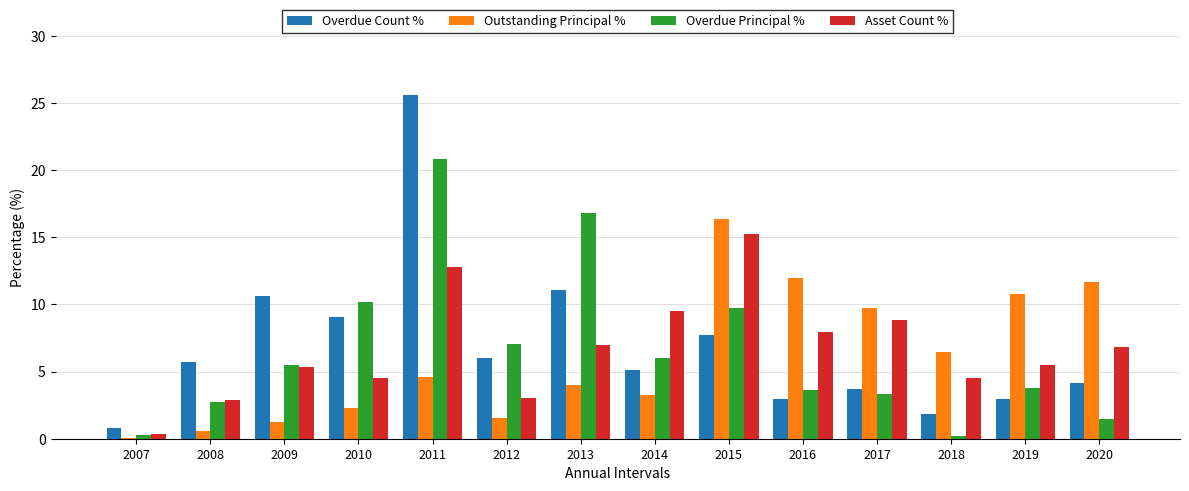

Is it true that Outstanding Principal % equals 16.3 at 2015?

True